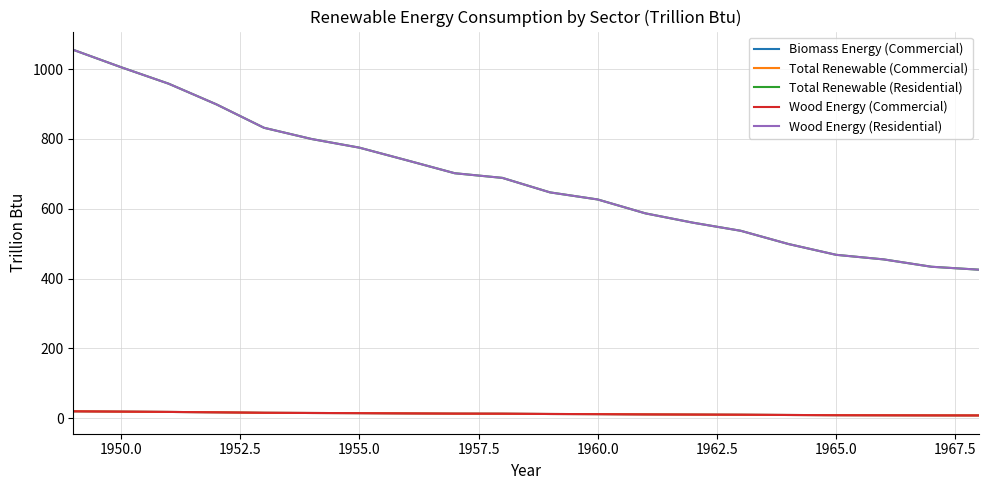

At how many categories does at least one series exceed 740?

7